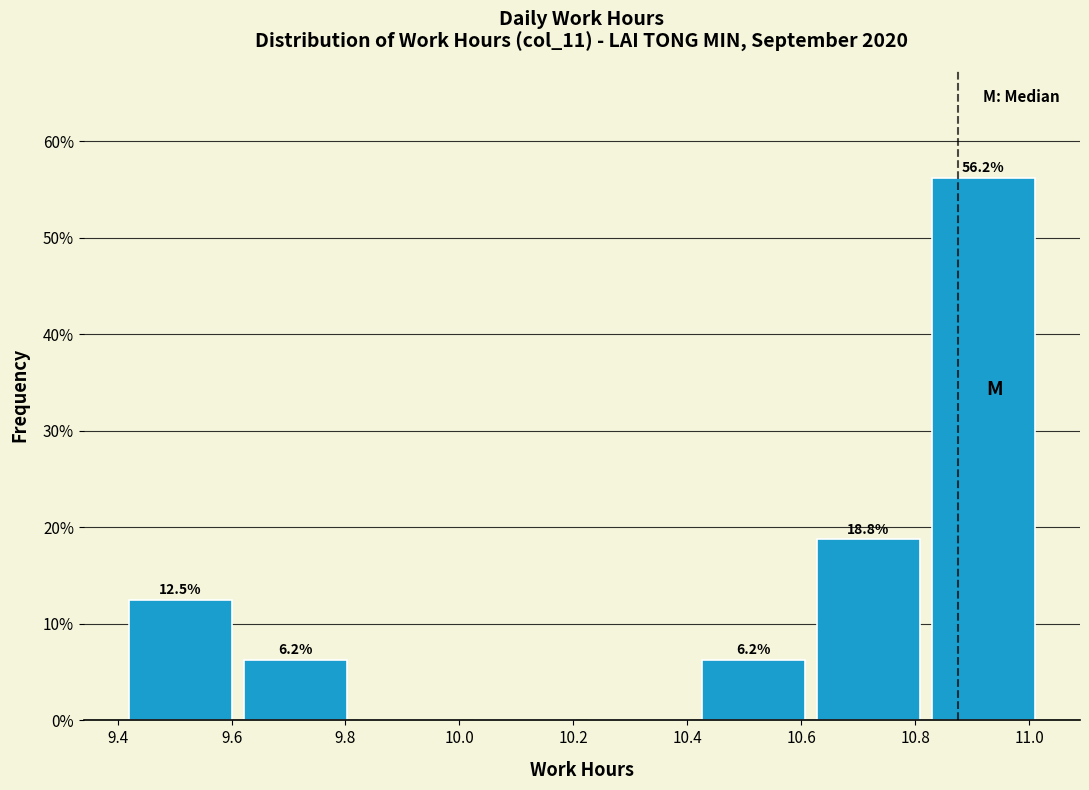

Which range on the x-axis has the tallest bar?

10.82 to 11.02